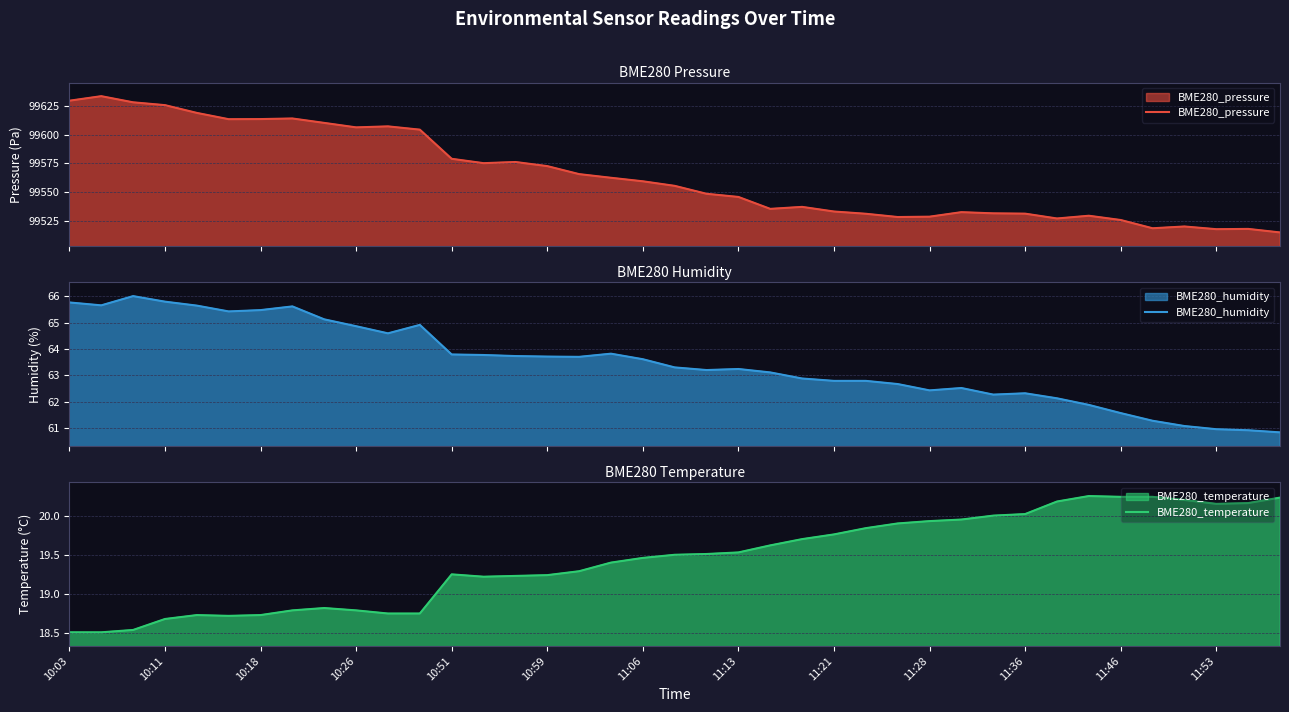

Which series has the largest total across all categories?

BME280_pressure